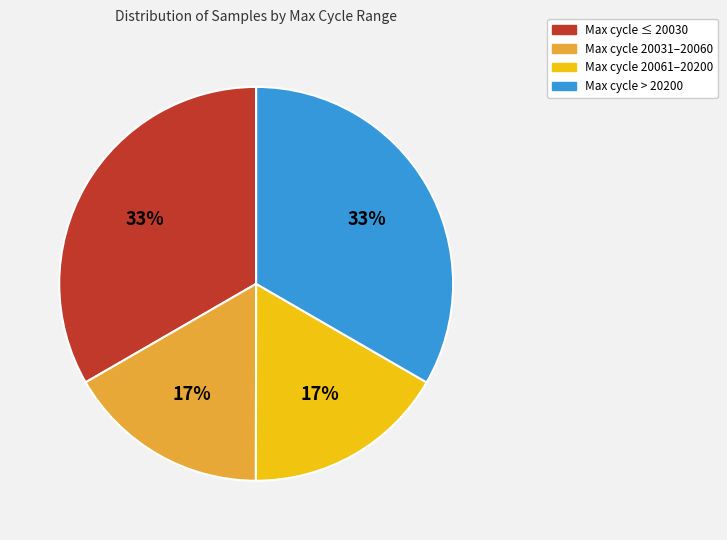

How many segments does this pie chart have?

4